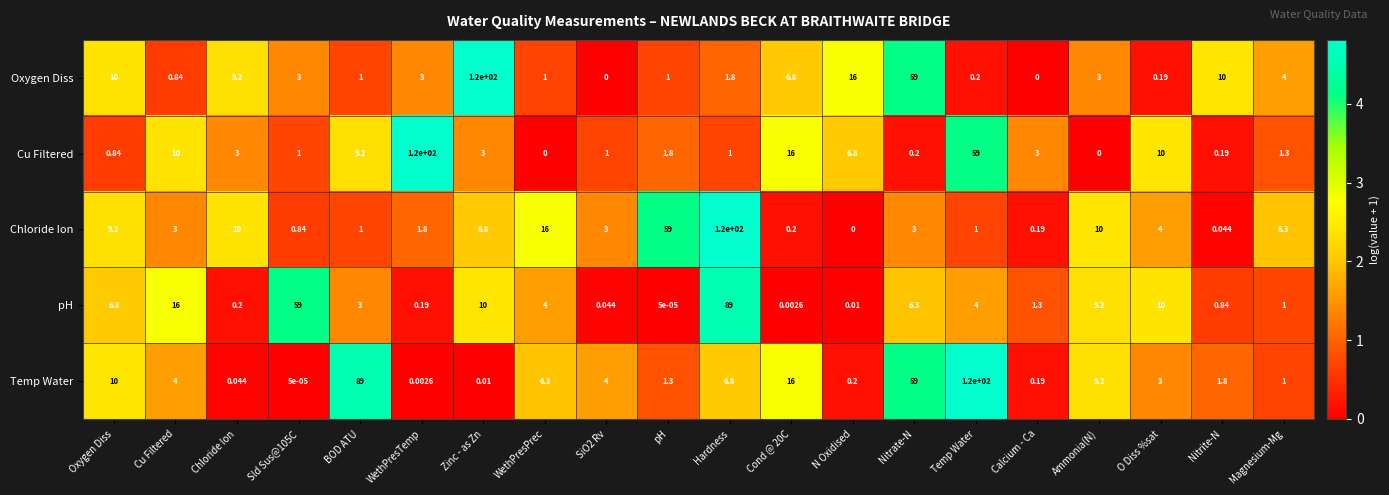

At which category is the sum across all series the highest?

Hardness